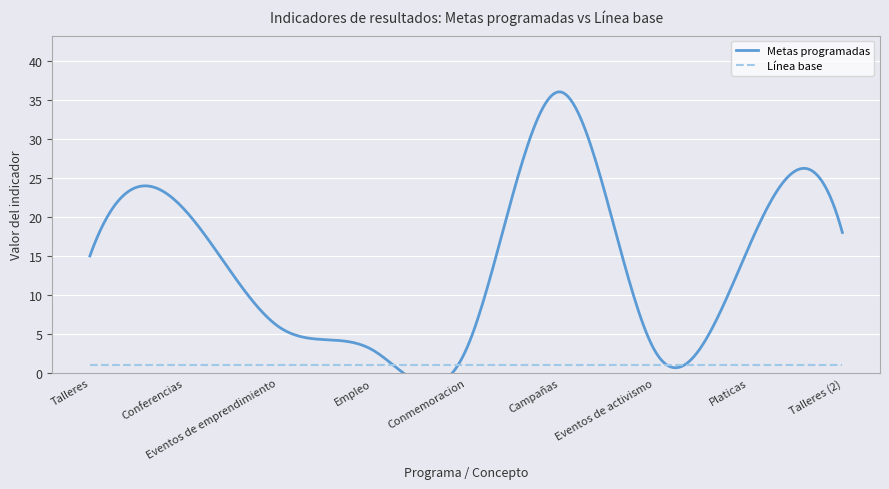

What is the difference between the highest and lowest values at Talleres?

14